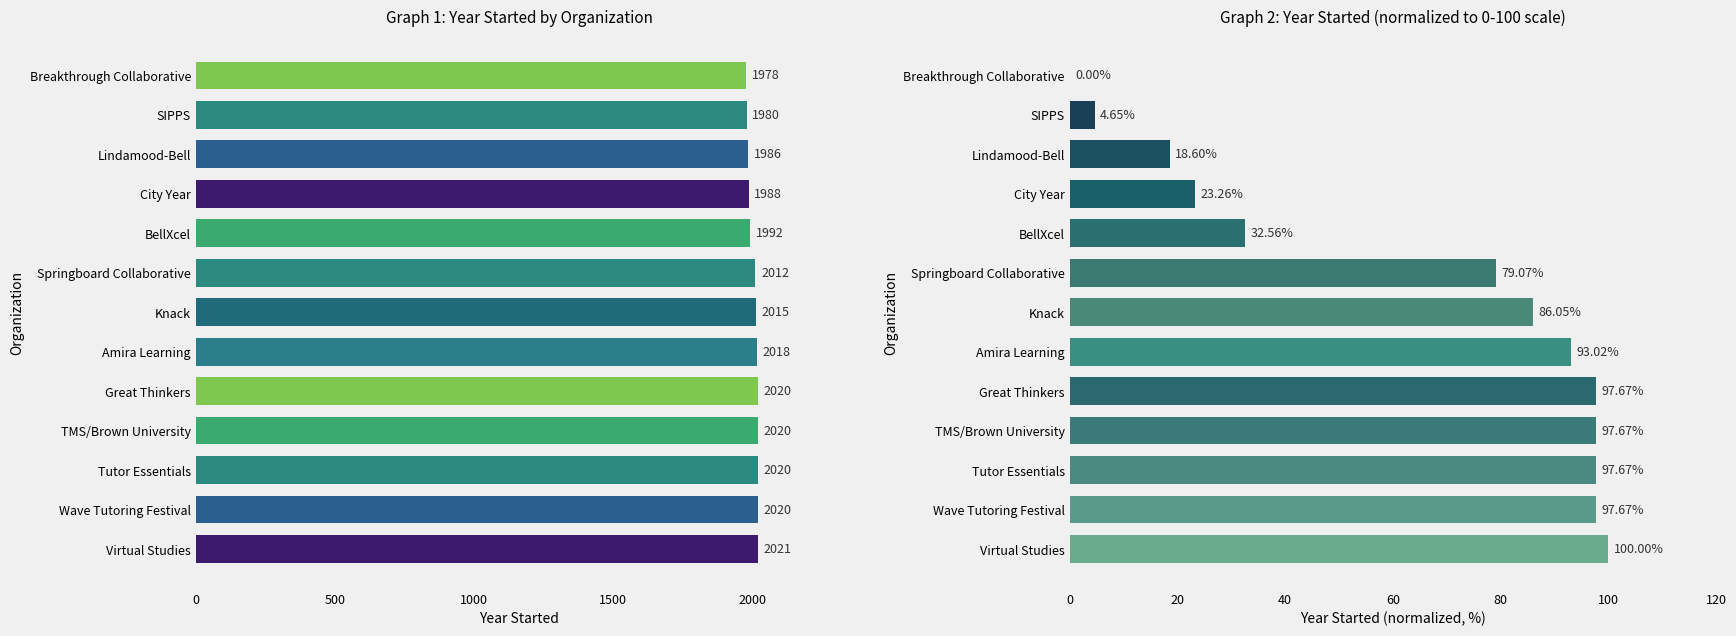

The value at TMS/Brown University is 97.7. True or false?

True